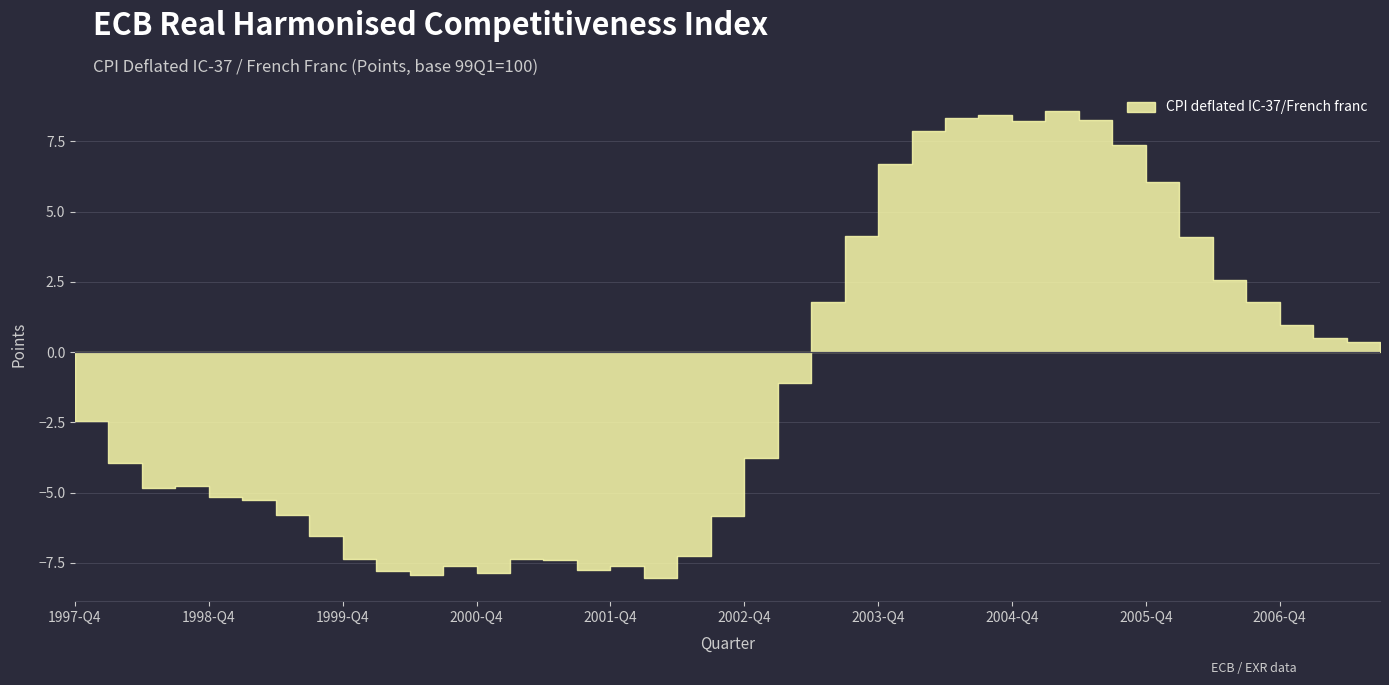

What is the average value?

-1.2